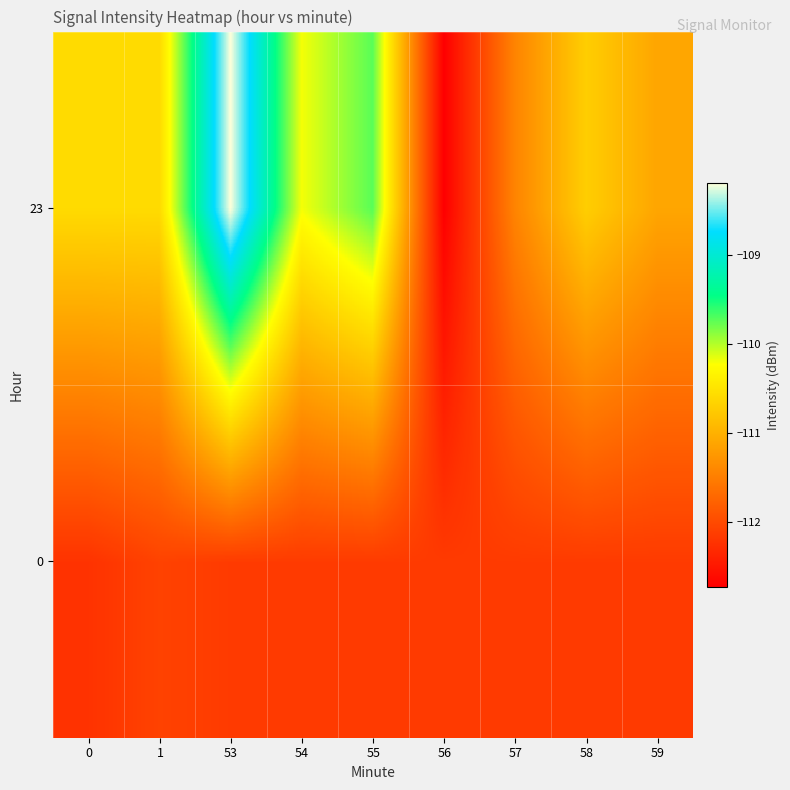

Rank the series by their maximum value, from highest to lowest.

23, 0